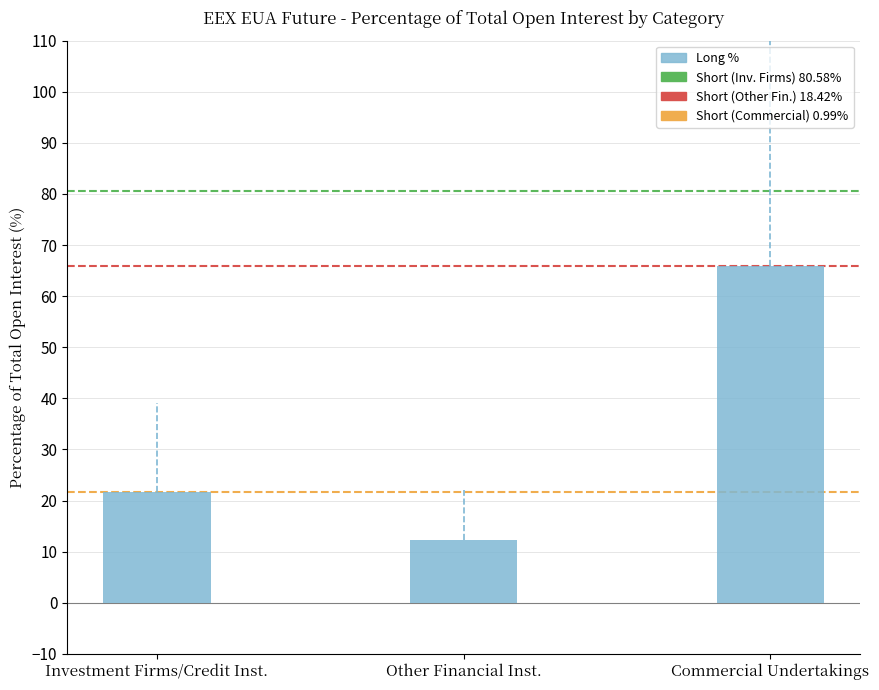

Rank the categories by value from lowest to highest.

Other Financial Inst., Investment Firms/Credit Inst., Commercial Undertakings